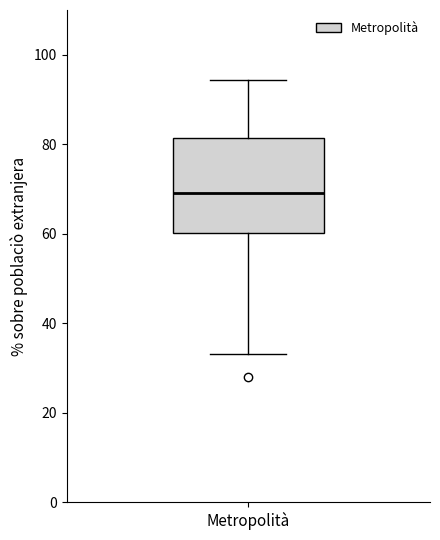

Transcribe this box plot: give where the median line is, the range the box spans, and where the two whiskers end, as read against the y-axis. The values are not printed on the chart, so give them approximately, as read against the axis.

median 70, box 60 to 82, whiskers 34 to 94